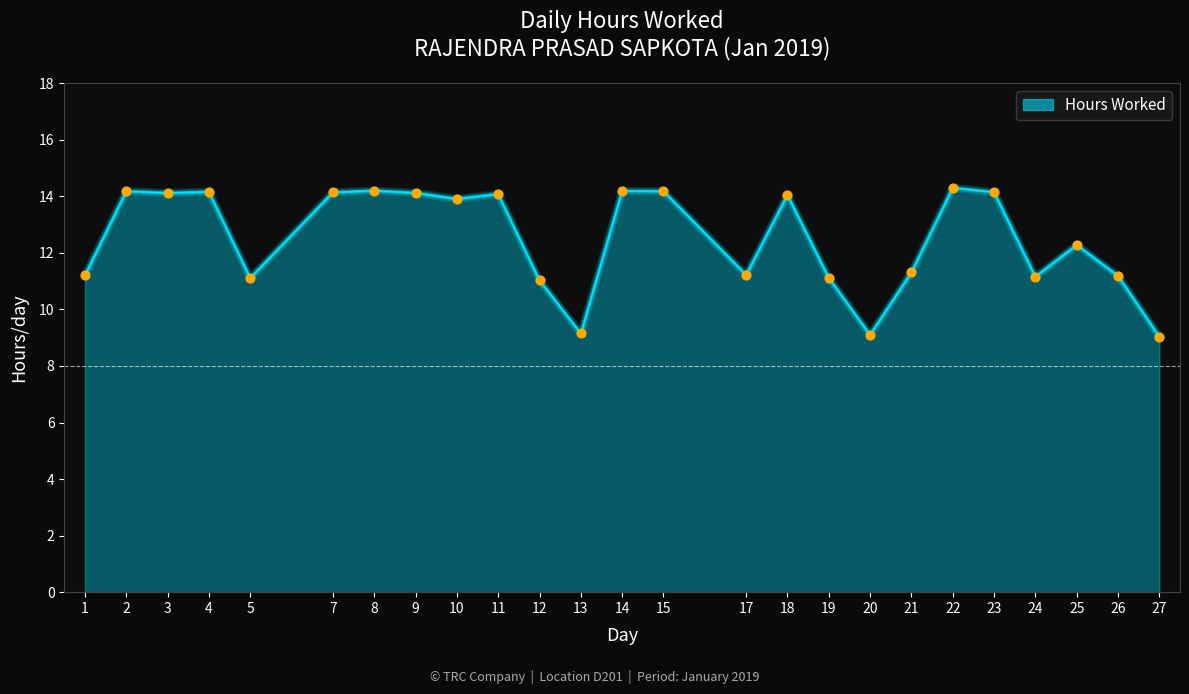

What is the change in value from 9 to 21?

-2.8